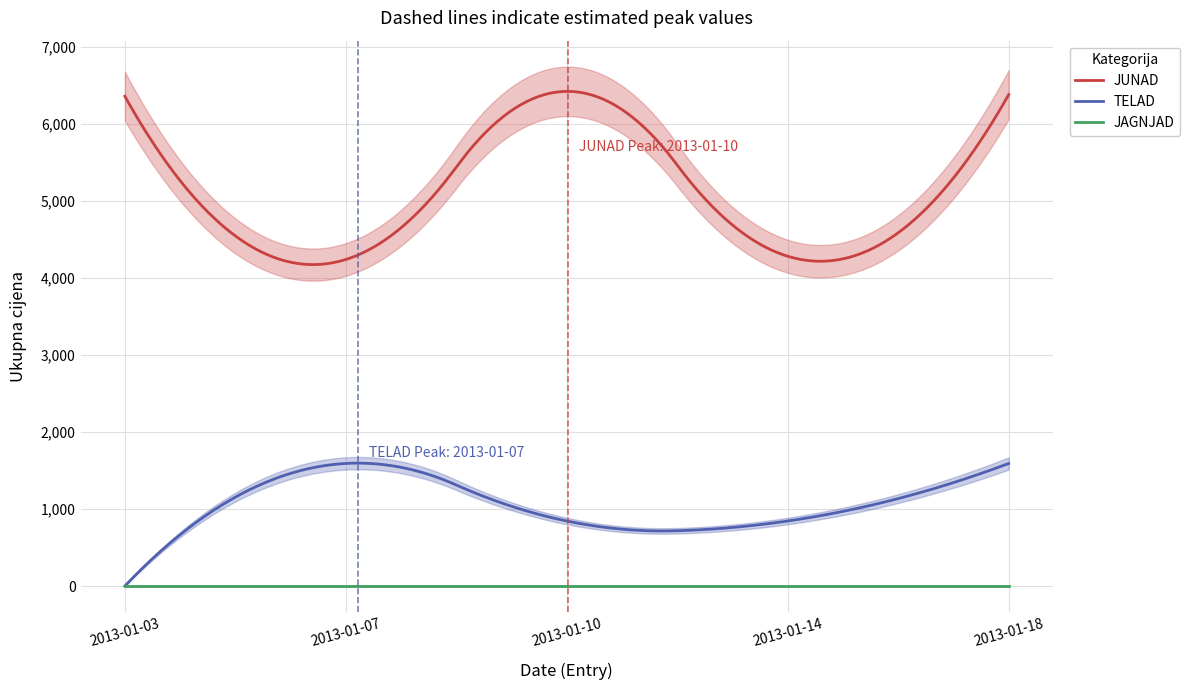

What are all the series names shown in the legend?

JUNAD (Ukupna cijena), TELAD (Ukupna cijena), JAGNJAD (Ukupna cijena)